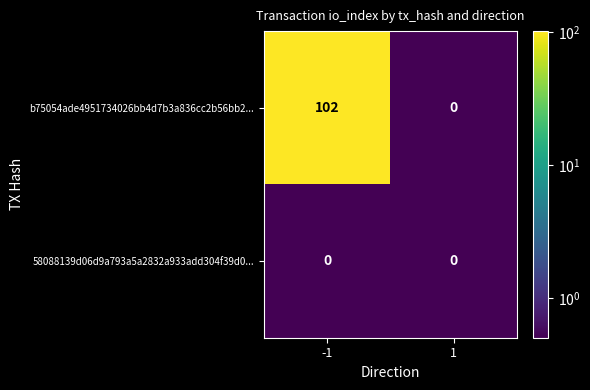

What is the difference between the b75054ade4951734026bb4d7b3a836cc2b56bb2... values at 1 and -1?

102